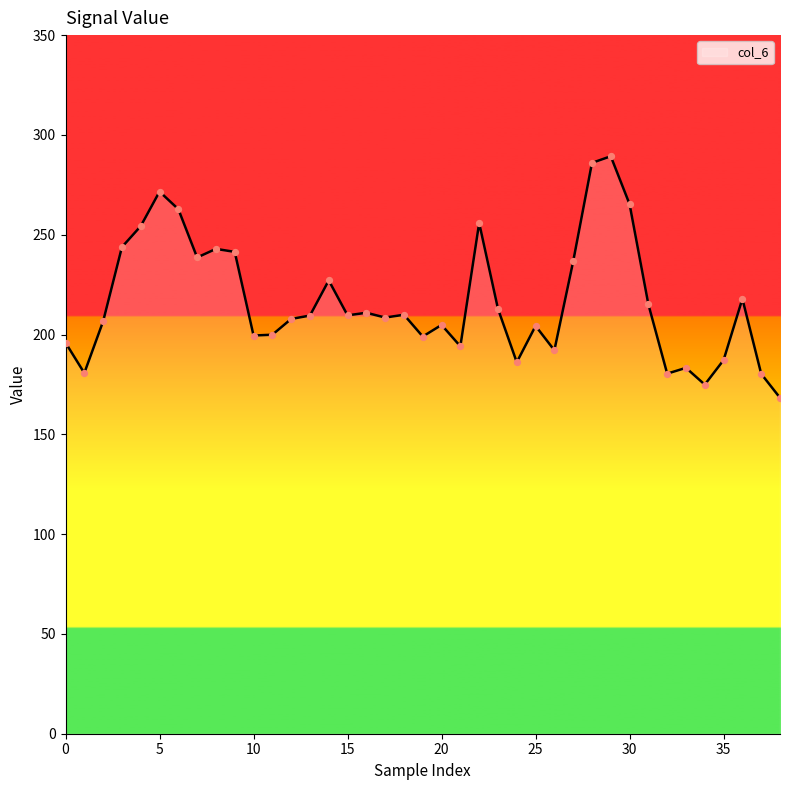

What is the greatest value displayed?

289.3